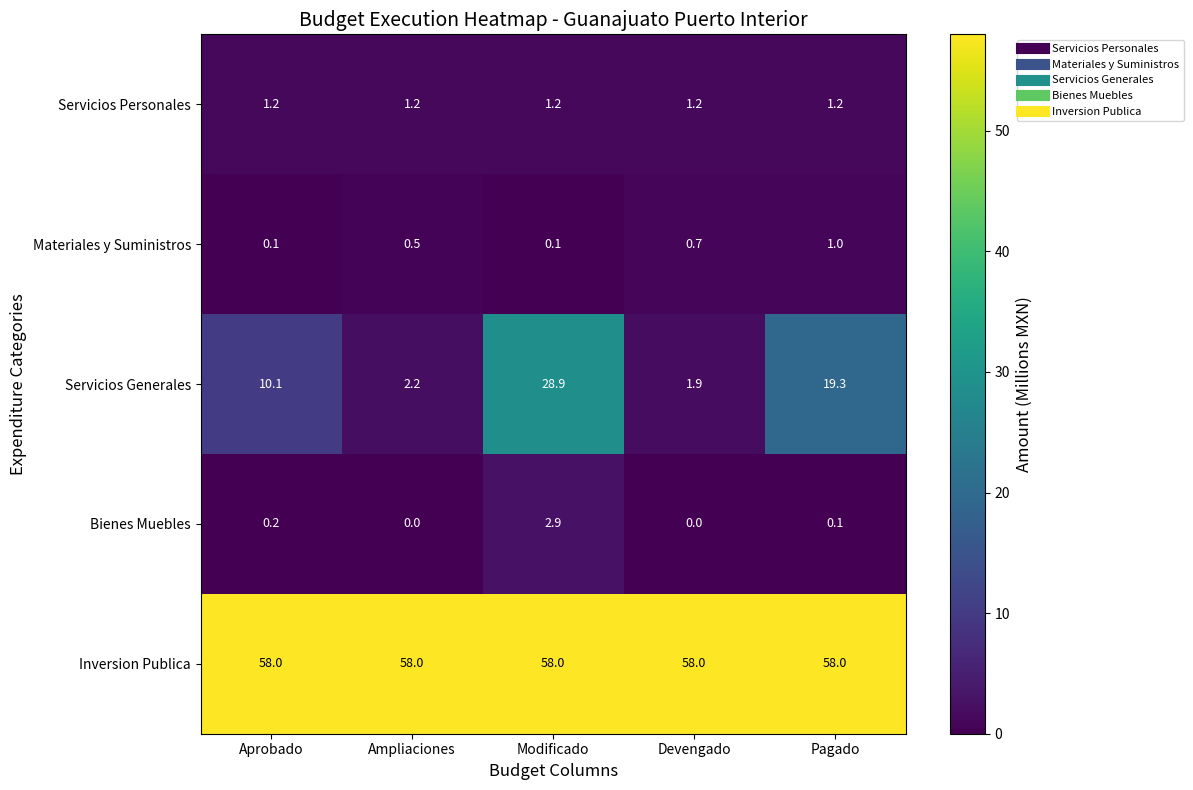

Rank the series at Modificado from lowest to highest value.

Materiales y Suministros, Servicios Personales, Bienes Muebles, Servicios Generales, Inversion Publica